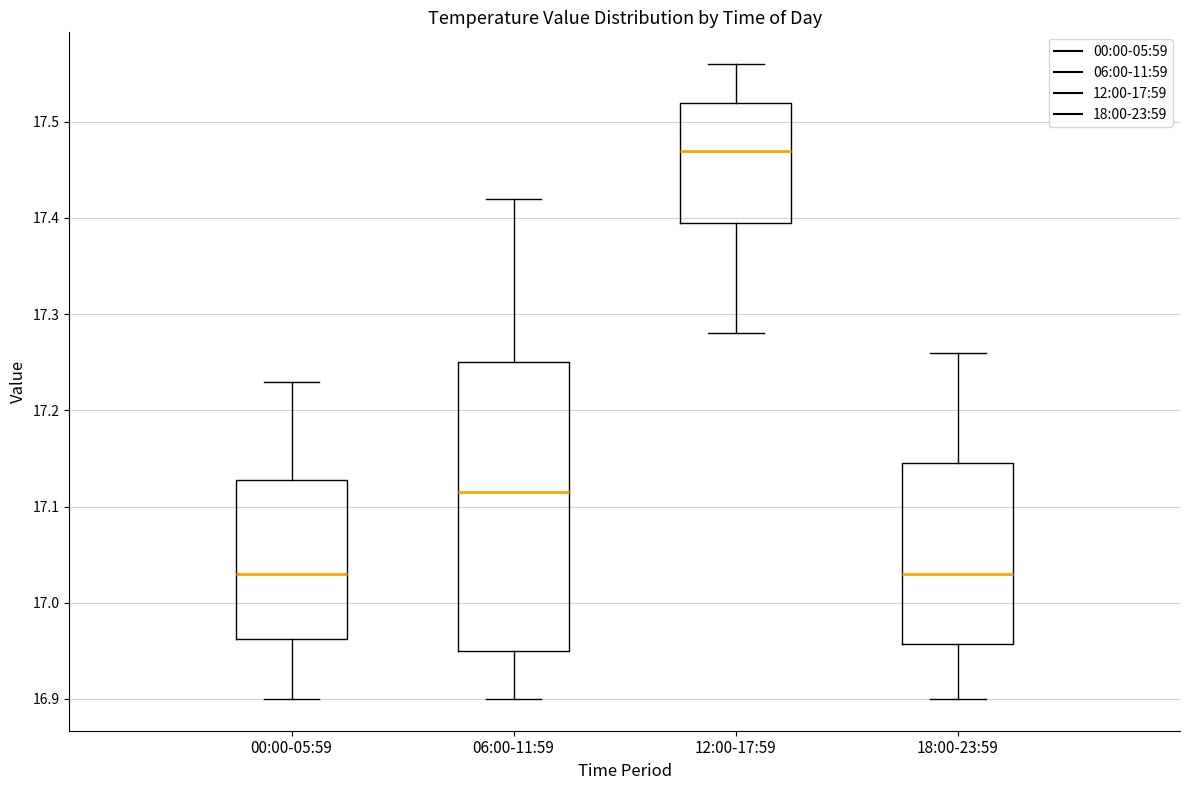

Where is the lower edge of the box for 12:00-17:59 on the y-axis? The values are not printed on the chart, so give them approximately, as read against the axis.

17.40